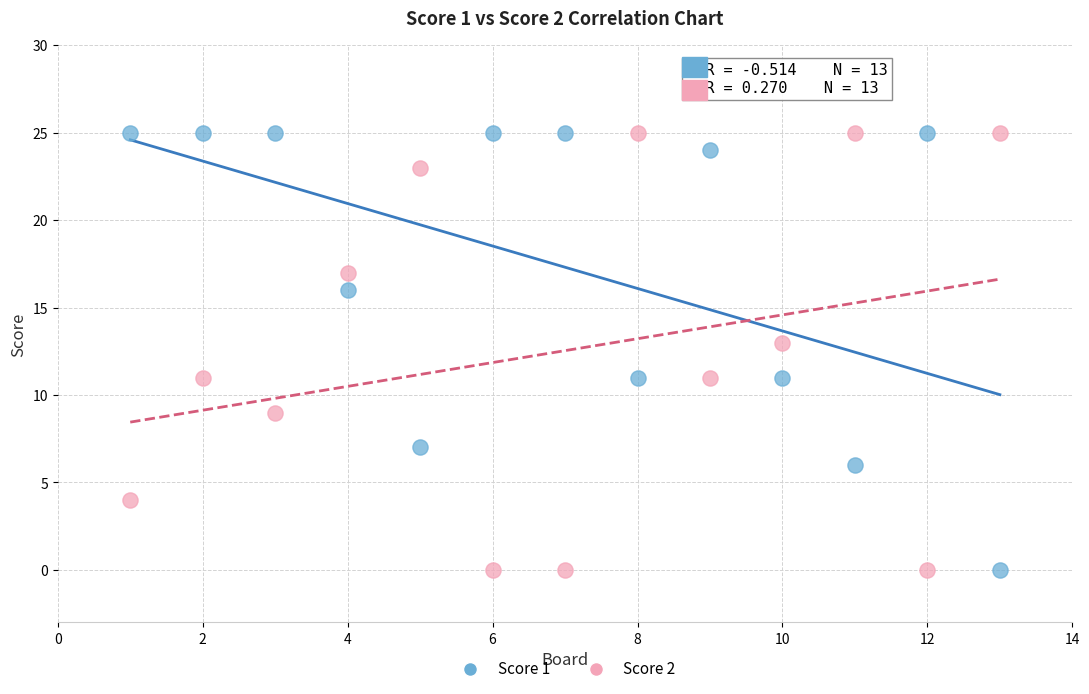

Across all data points, what is the range of Y values (max minus min)?

25